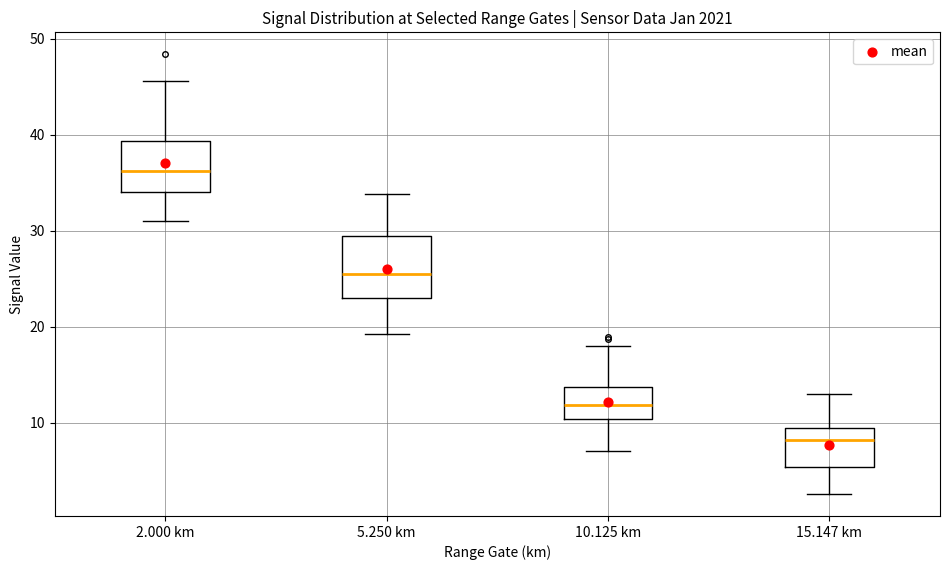

Which box's median line is the highest?

2.000 km